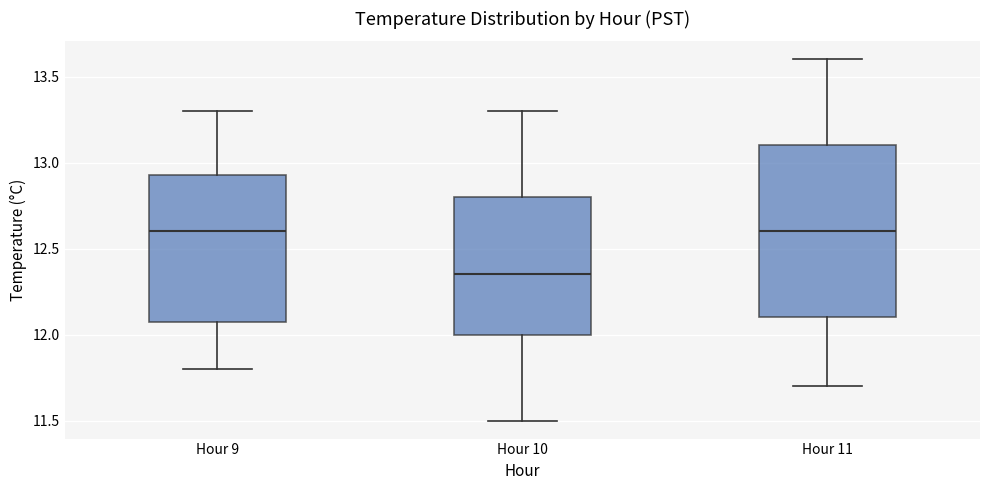

Reading left to right, transcribe this box plot: for each box, give where its median line is, the range the box spans, and where its two whiskers end, as read against the y-axis. The values are not printed on the chart, so give them approximately, as read against the axis.

Hour 9: median 12.60, box 12.10 to 12.95, whiskers 11.80 to 13.30
Hour 10: median 12.35, box 12.00 to 12.80, whiskers 11.50 to 13.30
Hour 11: median 12.60, box 12.10 to 13.10, whiskers 11.70 to 13.60